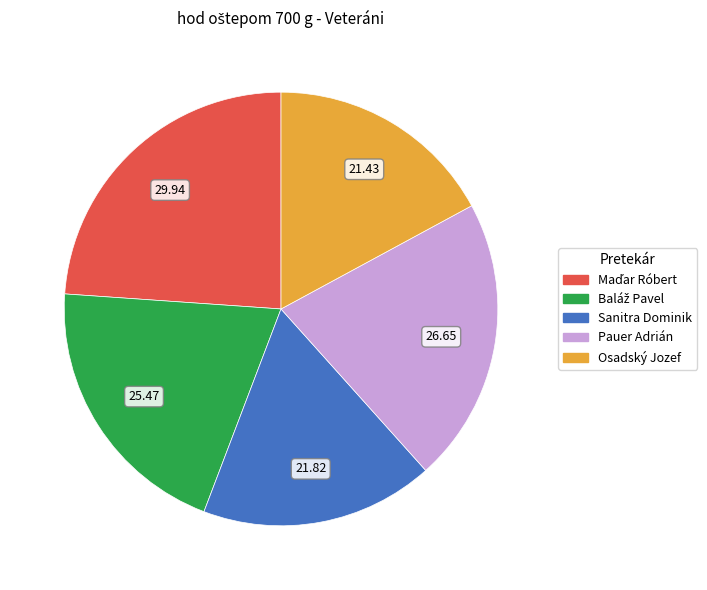

Approximately how many times larger is the value at Sanitra Dominik compared to Osadský Jozef?

1.0